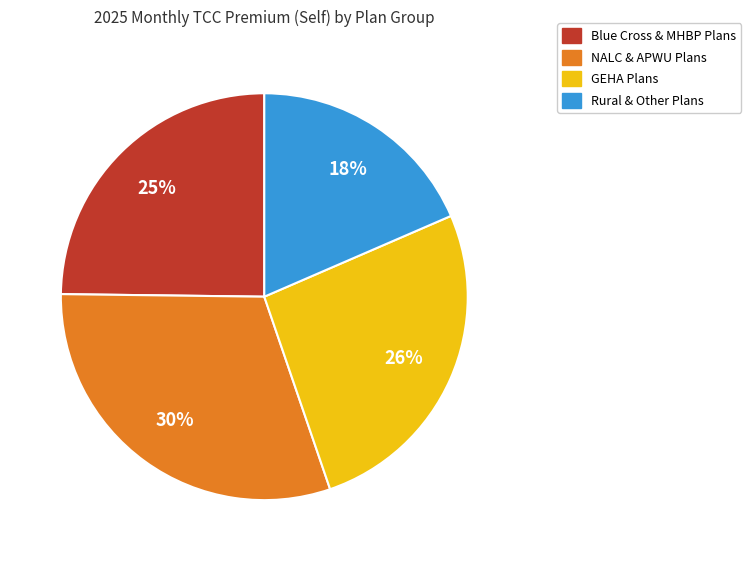

To the nearest percent, what is the average slice percentage?

25%